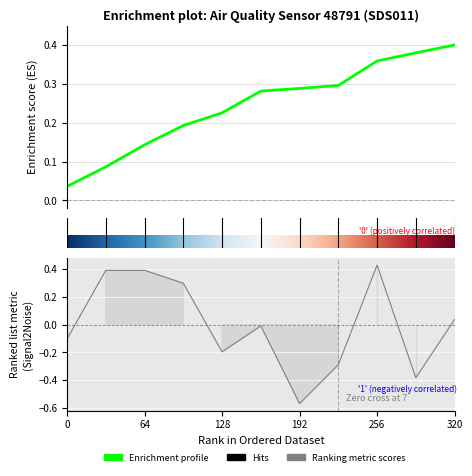

How many negative values are there?

6